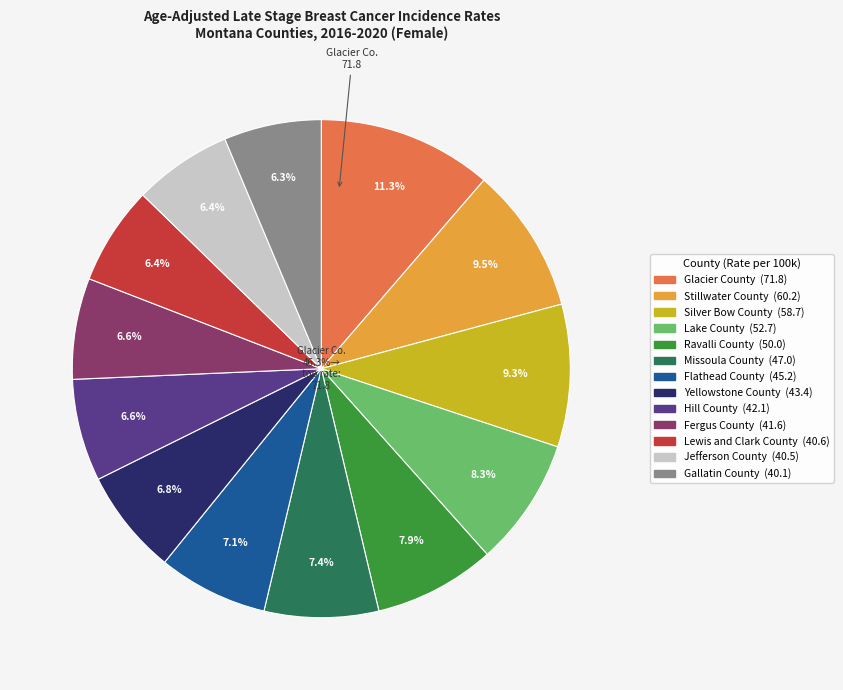

Which slice is the largest?

Glacier County